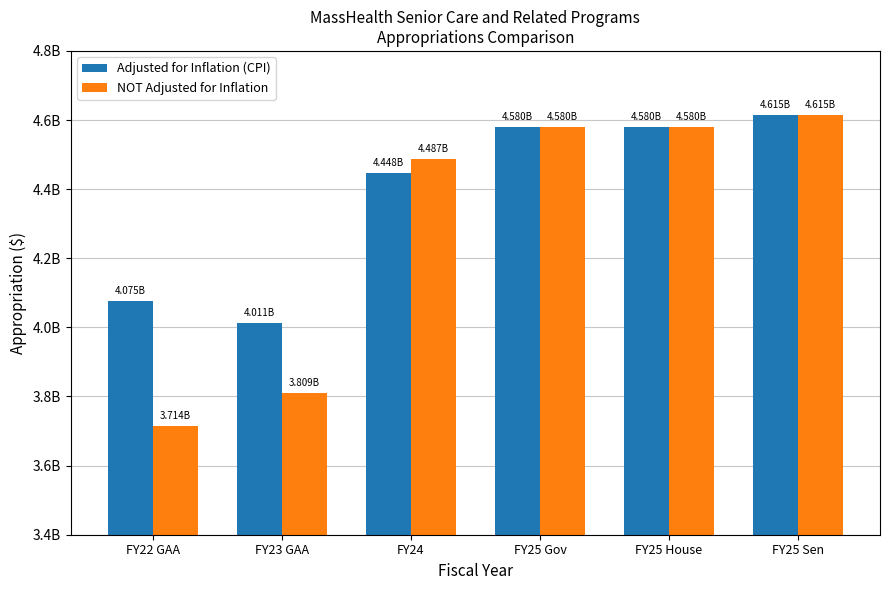

Rank the series at FY25 Gov from lowest to highest value.

Adjusted for Inflation (CPI), NOT Adjusted for Inflation